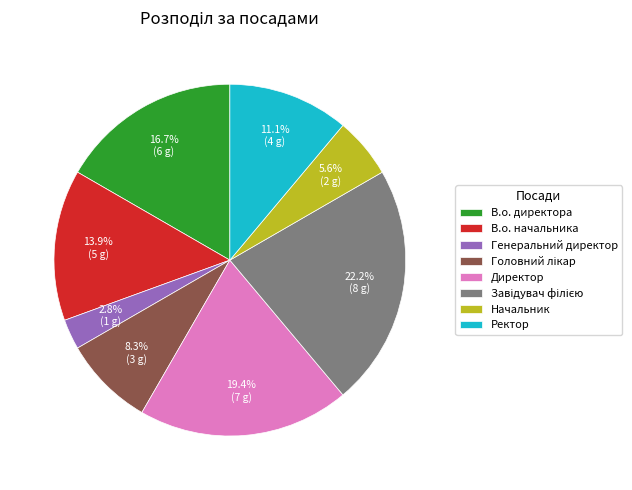

Is there a majority slice in this chart?

No